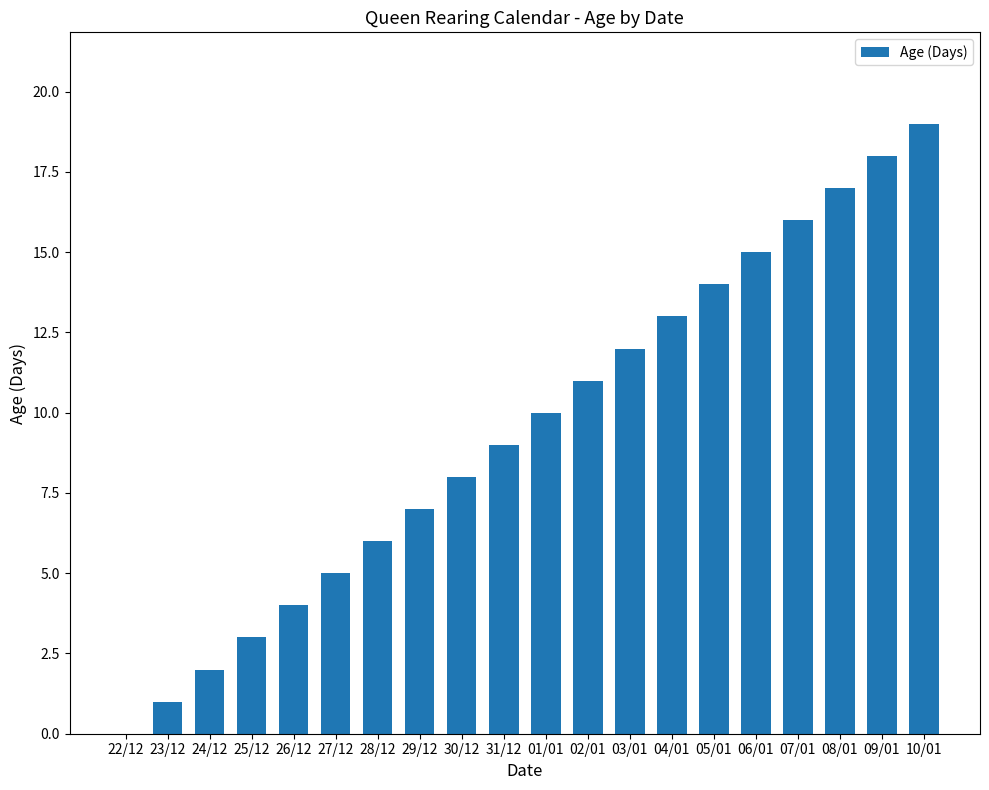

Which label corresponds to the largest value in the chart?

10/01